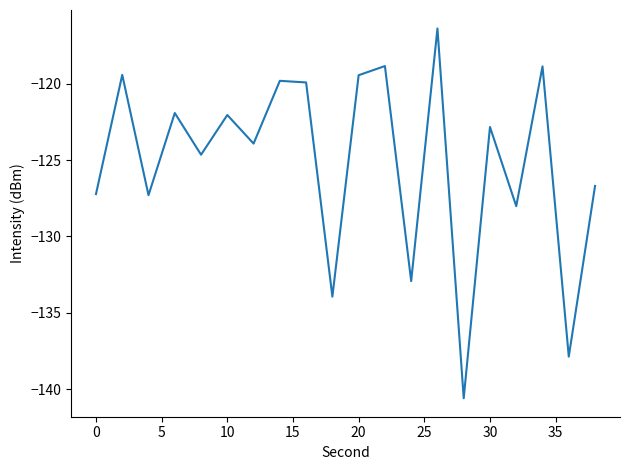

What is the smallest value displayed?

-140.6